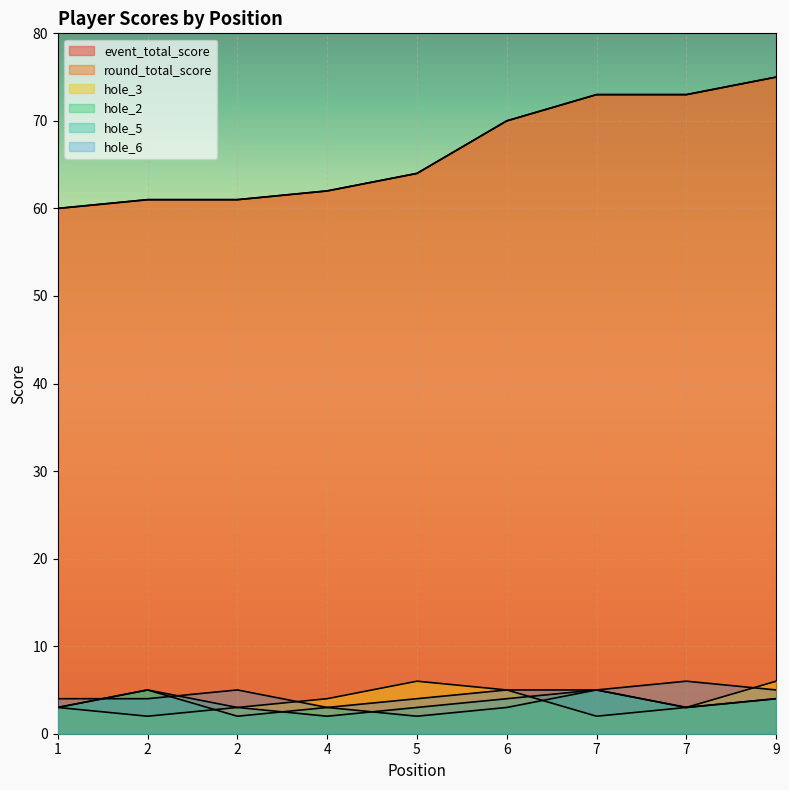

Read the hole_2 value at 6.

3